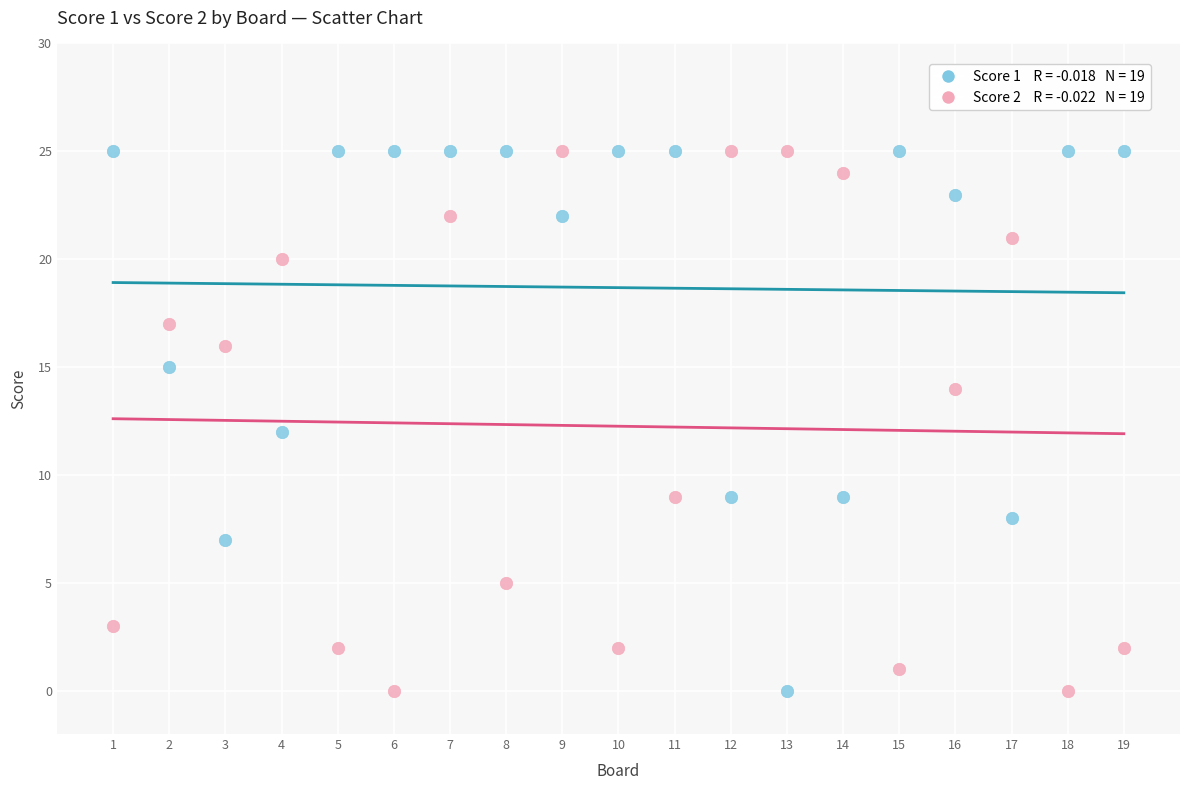

Across all data points, what is the range of X values (max minus min)?

18